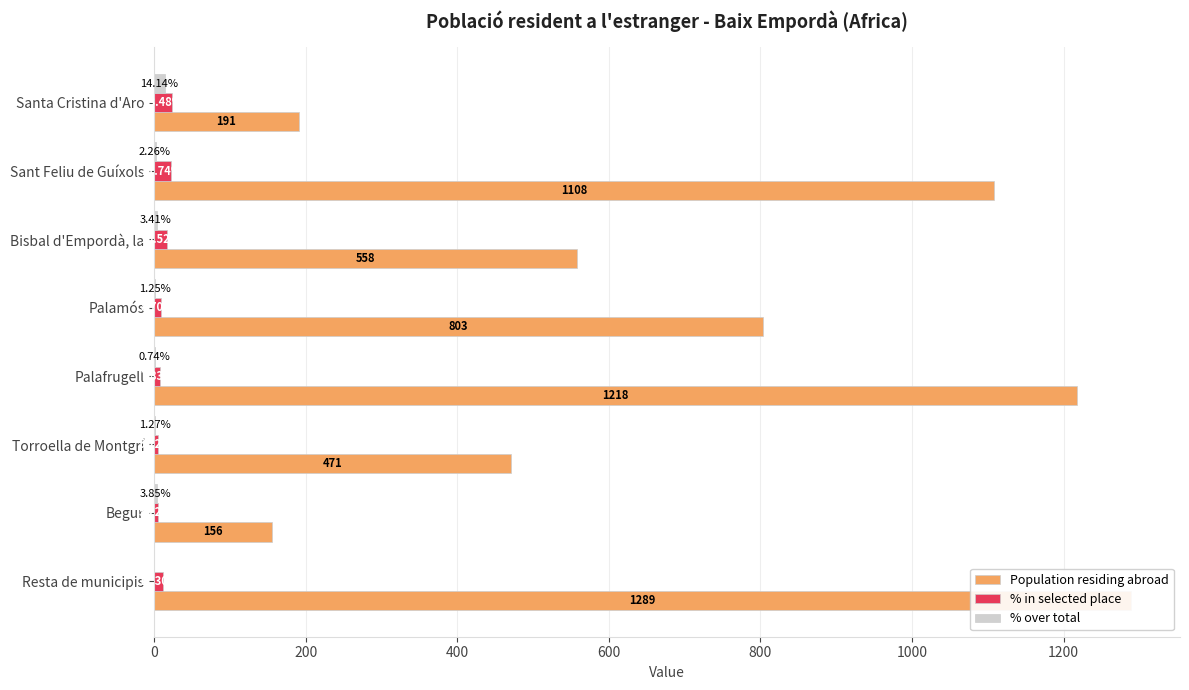

What is the value of the % in selected place bar at the 2nd from the left?

21.7